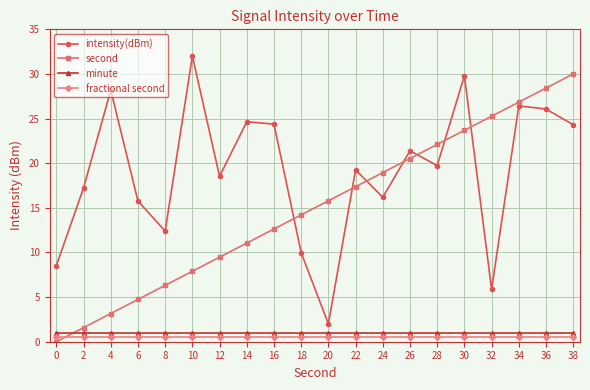

What is the lowest value of the minute series?

1.0